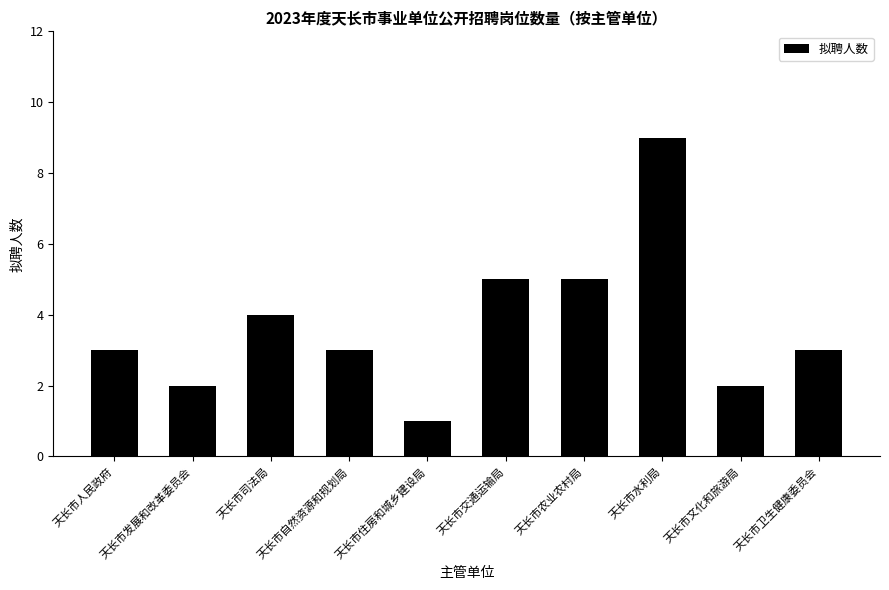

Reading left to right, list all the values displayed in this chart.

天长市人民政府=3	天长市发展和改革委员会=2	天长市司法局=4	天长市自然资源和规划局=3	天长市住房和城乡建设局=1	天长市交通运输局=5	天长市农业农村局=5	天长市水利局=9	天长市文化和旅游局=2	天长市卫生健康委员会=3